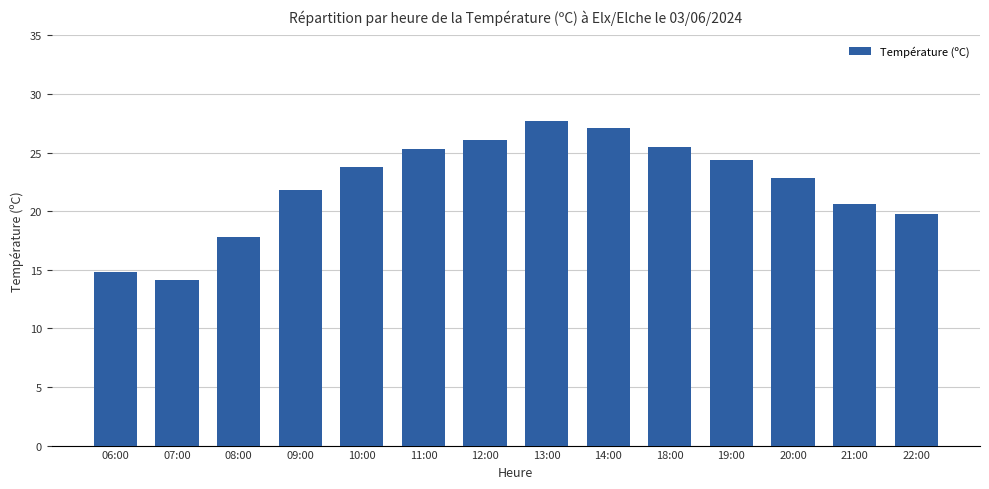

Approximately how many times larger is the value at 12:00 compared to 19:00?

1.1